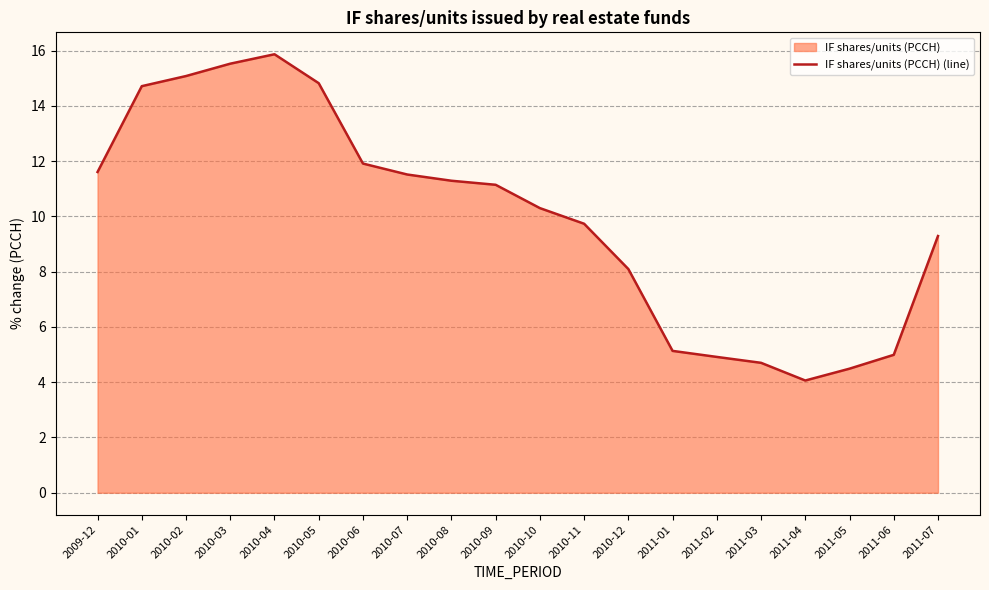

At which label does the data first exceed 11?

2009-12